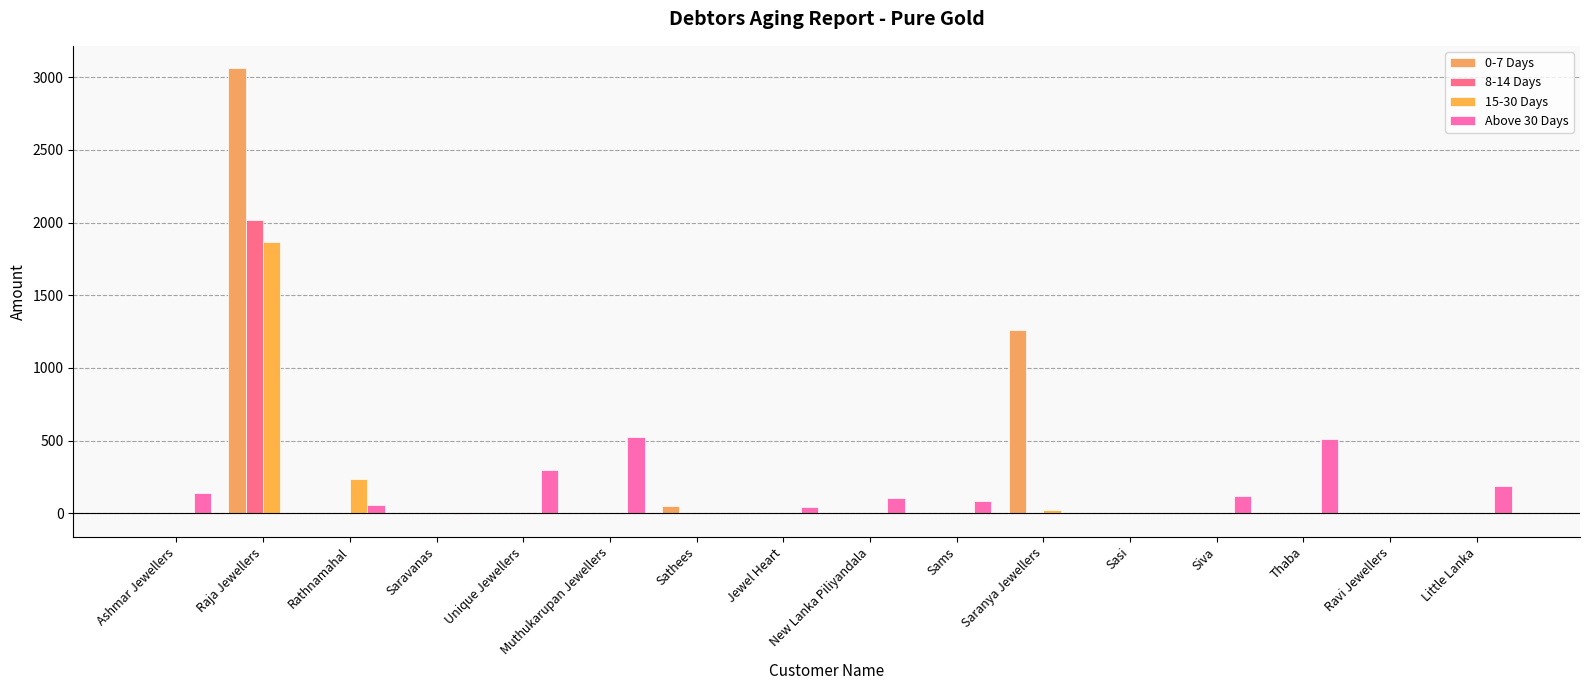

The value of Above 30 Days at Sasi is 242. True or false?

False